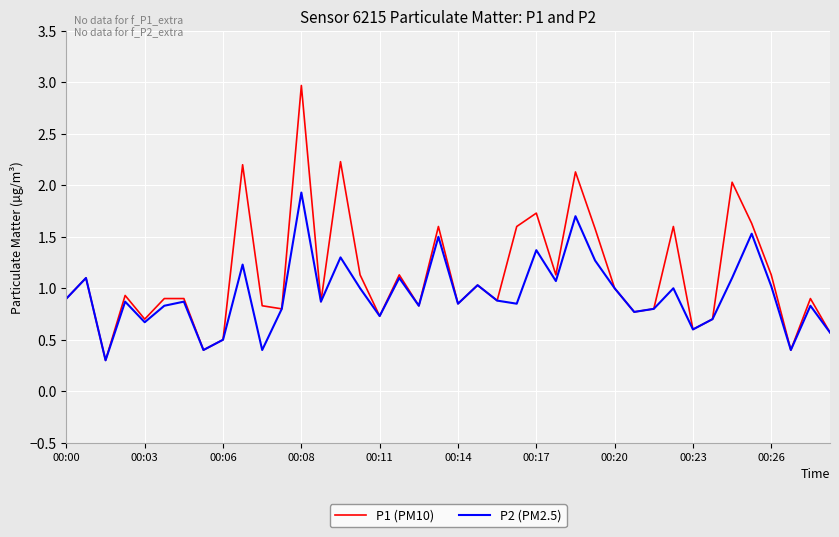

Rank the series by their maximum value, from highest to lowest.

P1 (PM10), P2 (PM2.5)